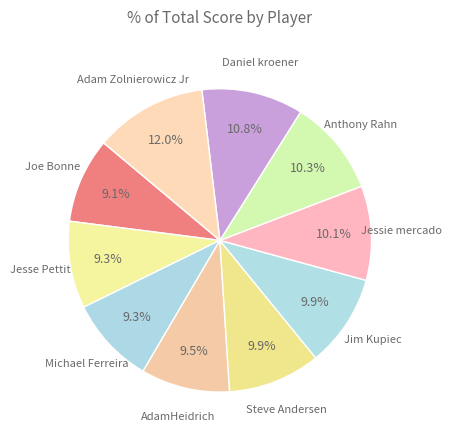

Count the number of slices in the pie.

10